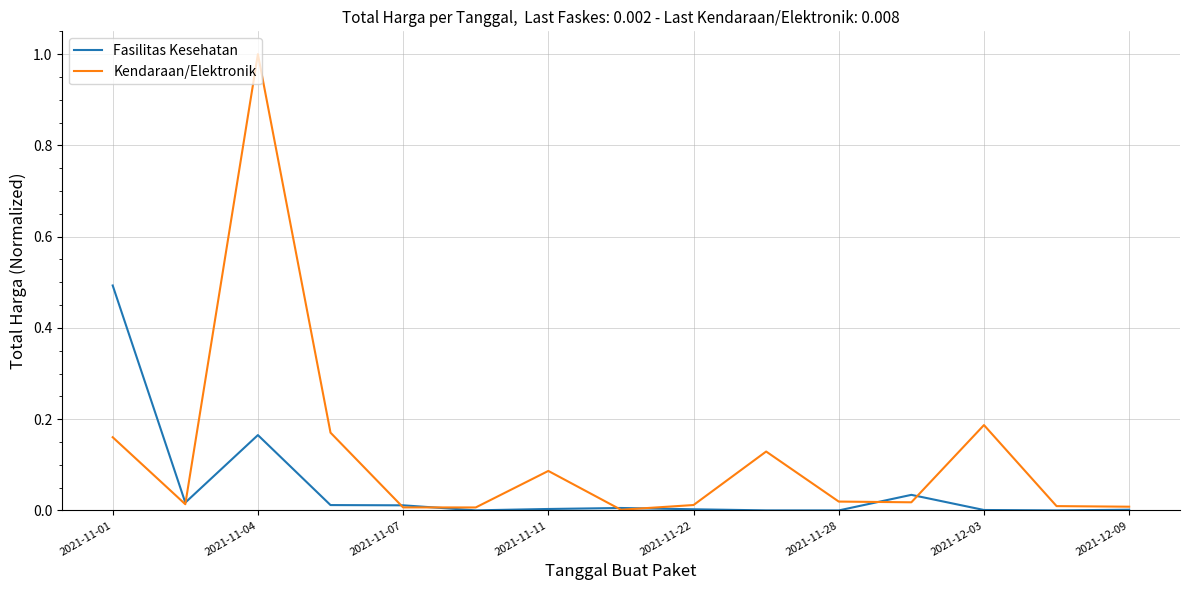

What is the difference between the maximum and minimum values in the Fasilitas Kesehatan series?

0.5